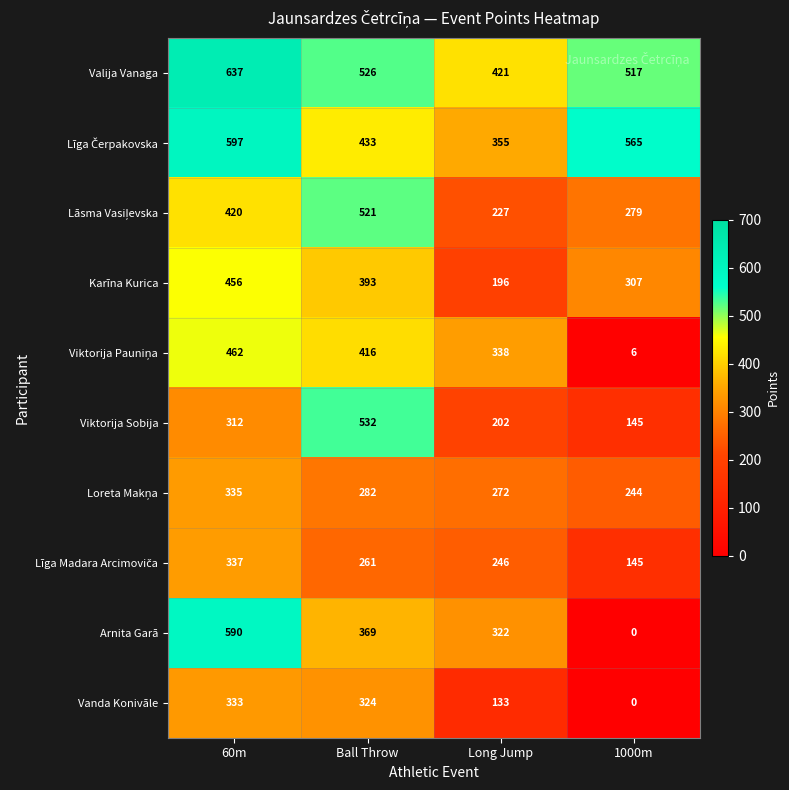

At which category is the sum across all series the highest?

60m